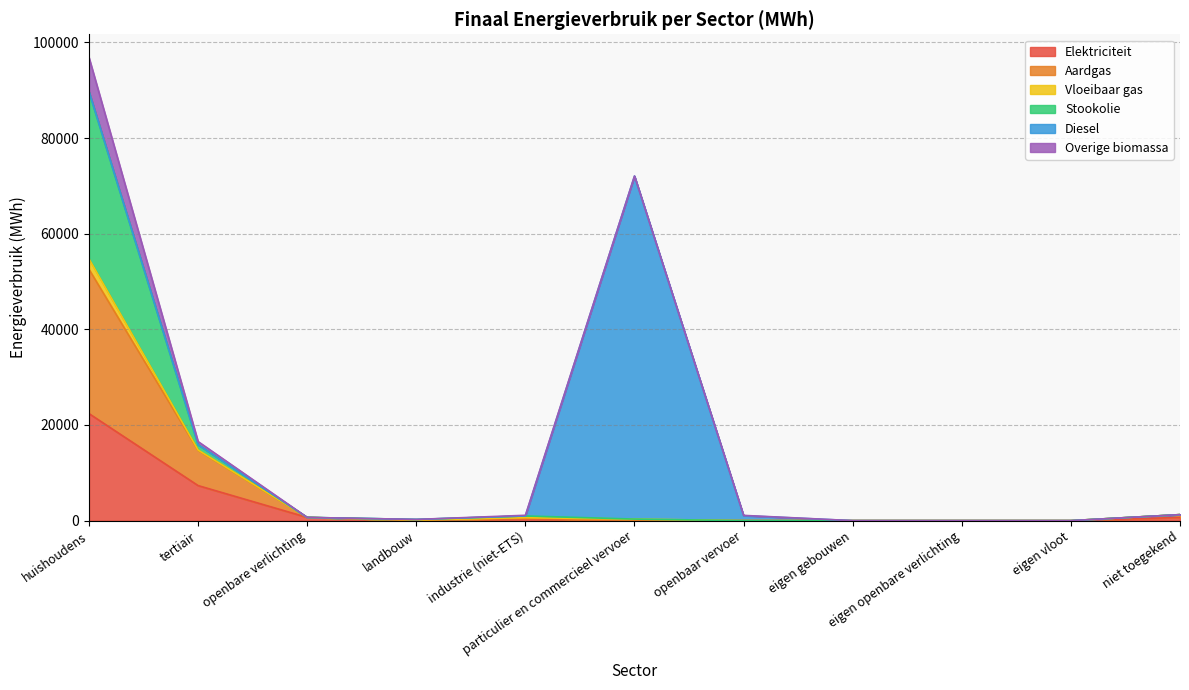

What is the spread (max minus min) of values at niet toegekend?

582.0